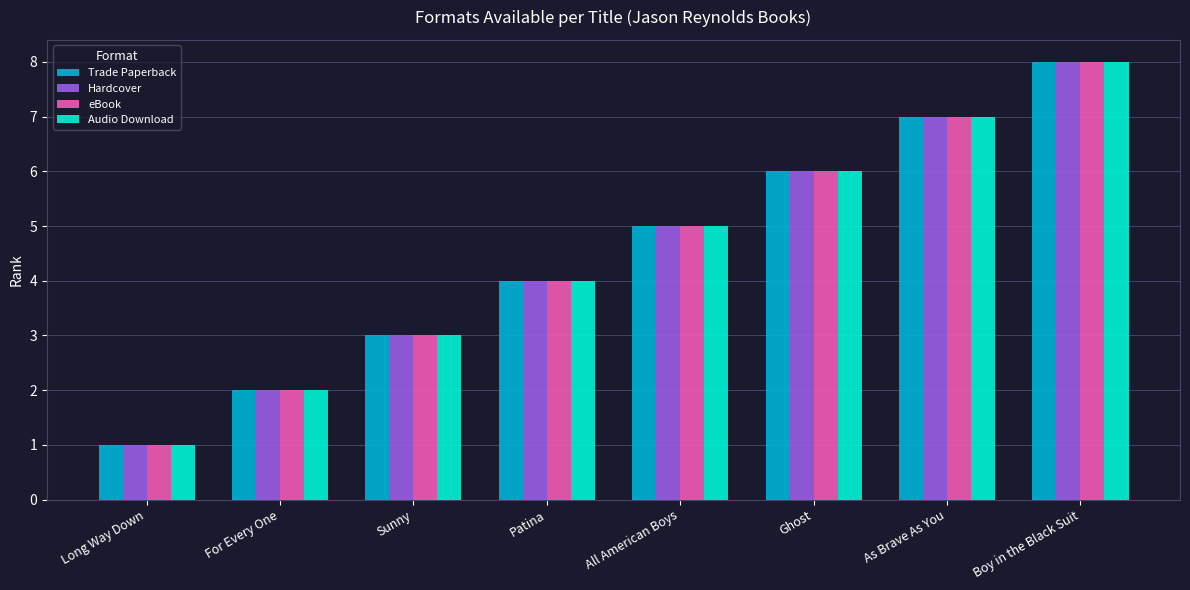

What are all the series names shown in the legend?

Trade Paperback, Hardcover, eBook, Audio Download